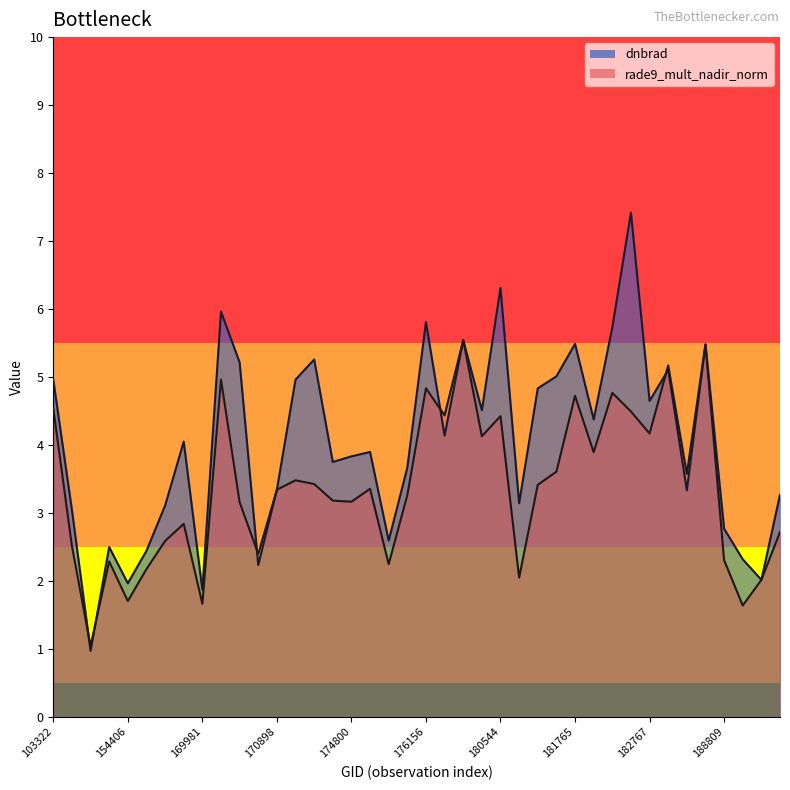

What is the maximum value shown in the chart?

7.4